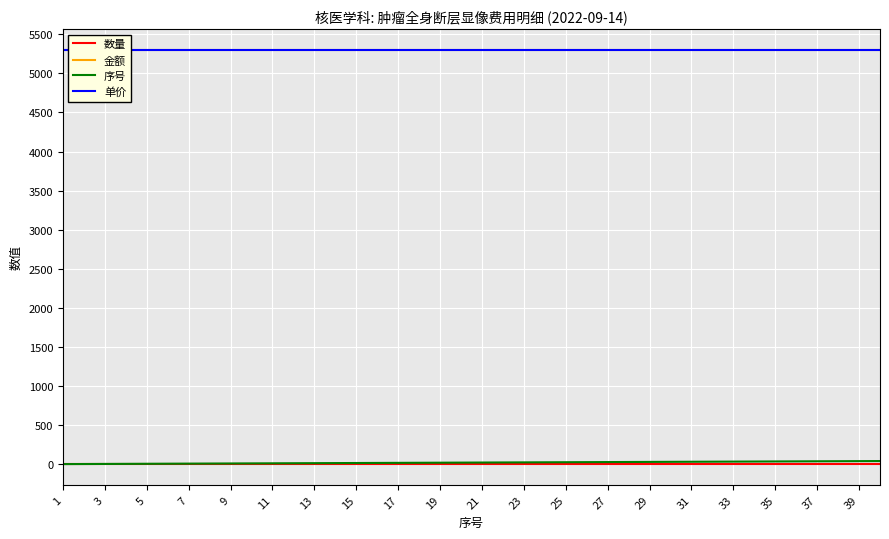

Which series has the largest total across all categories?

金额